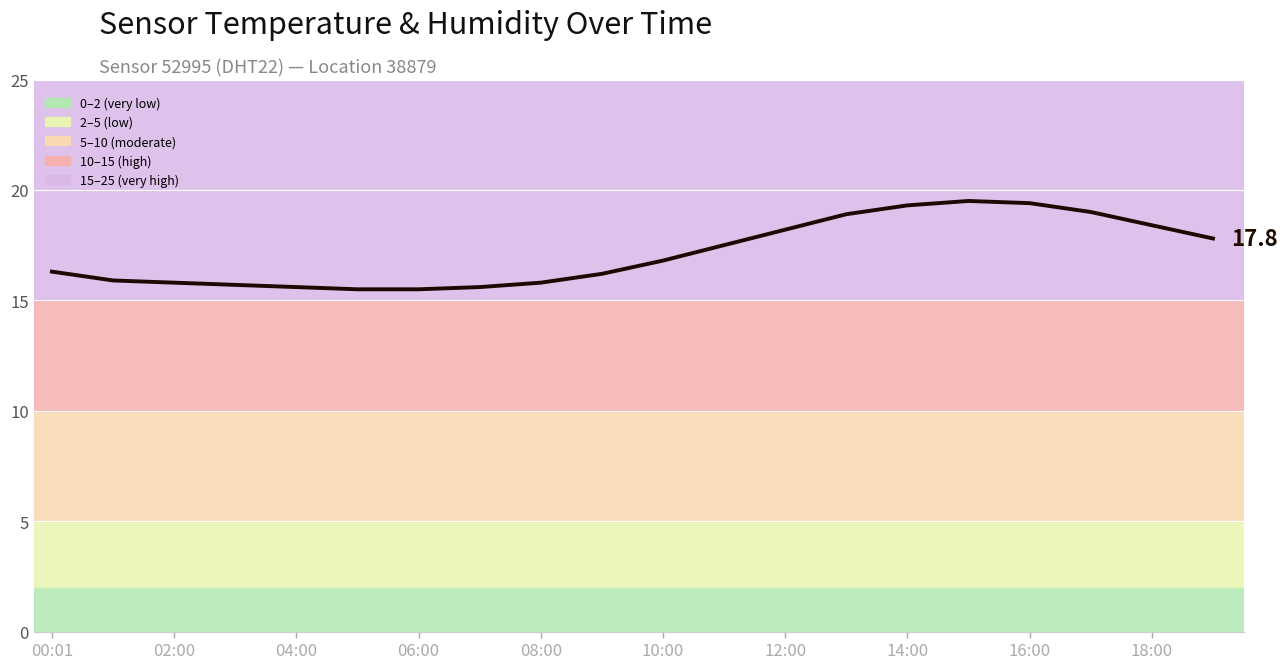

What is the difference between the maximum and minimum values?

4.0